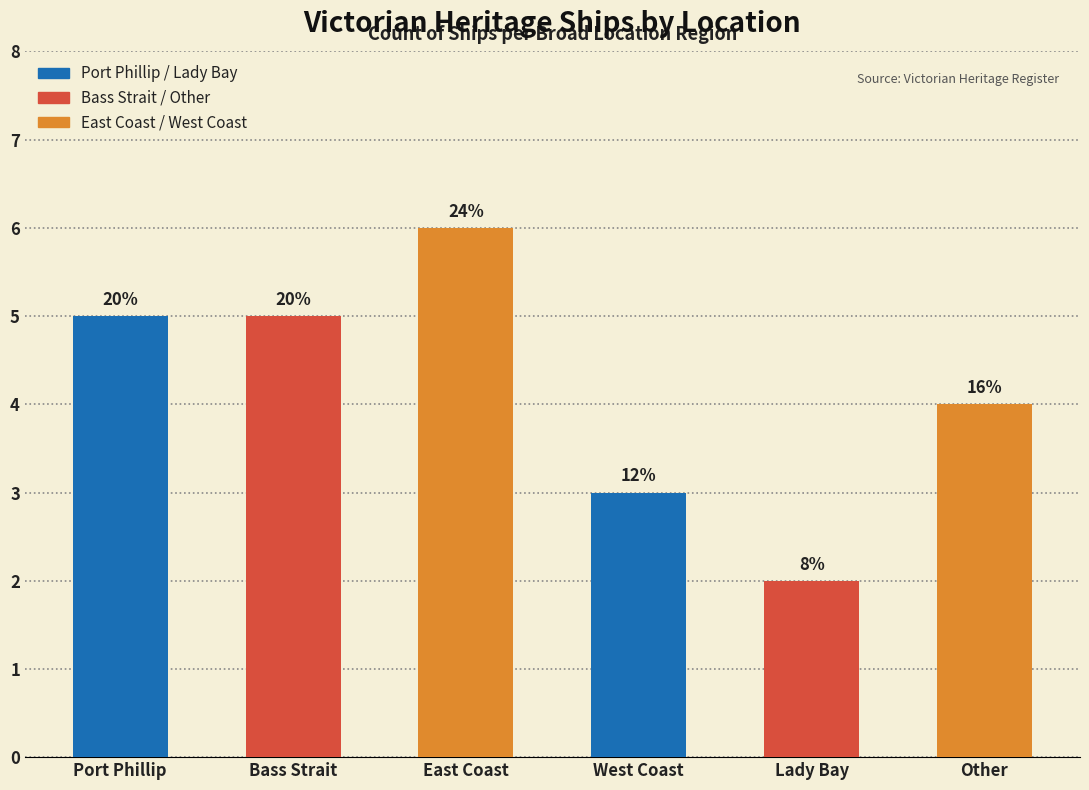

How many bars are there in total?

6